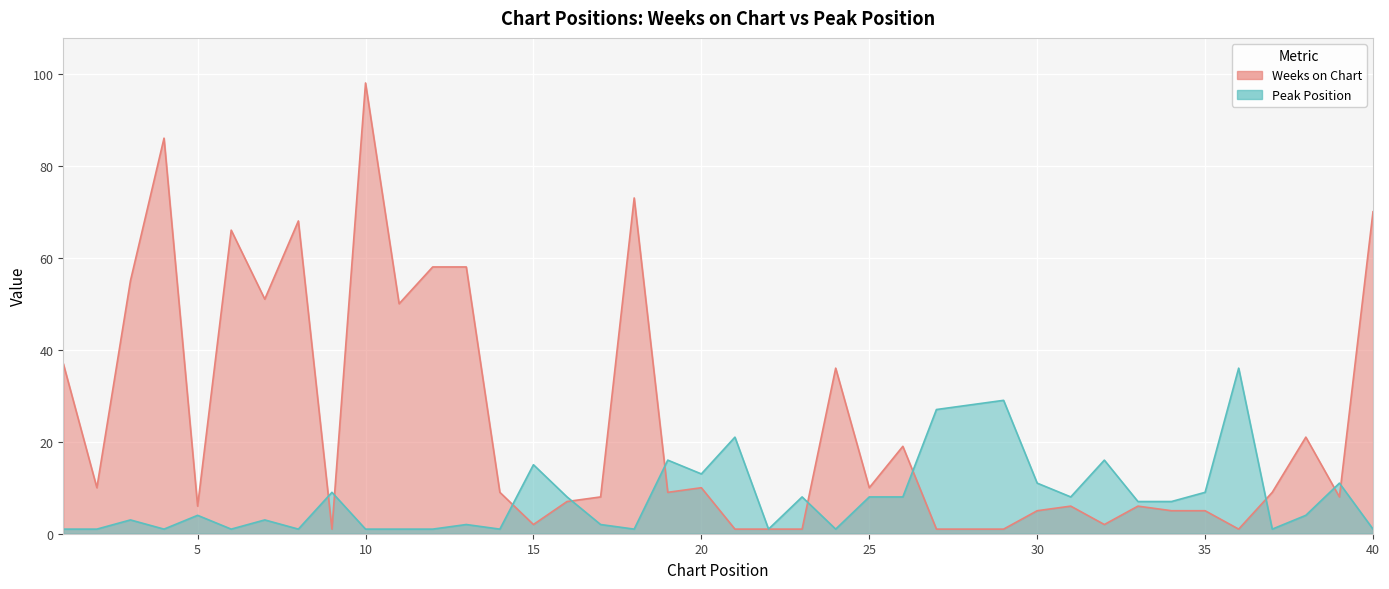

In Weeks on Chart, how many points are lower than both neighbors (excluding endpoints)?

11